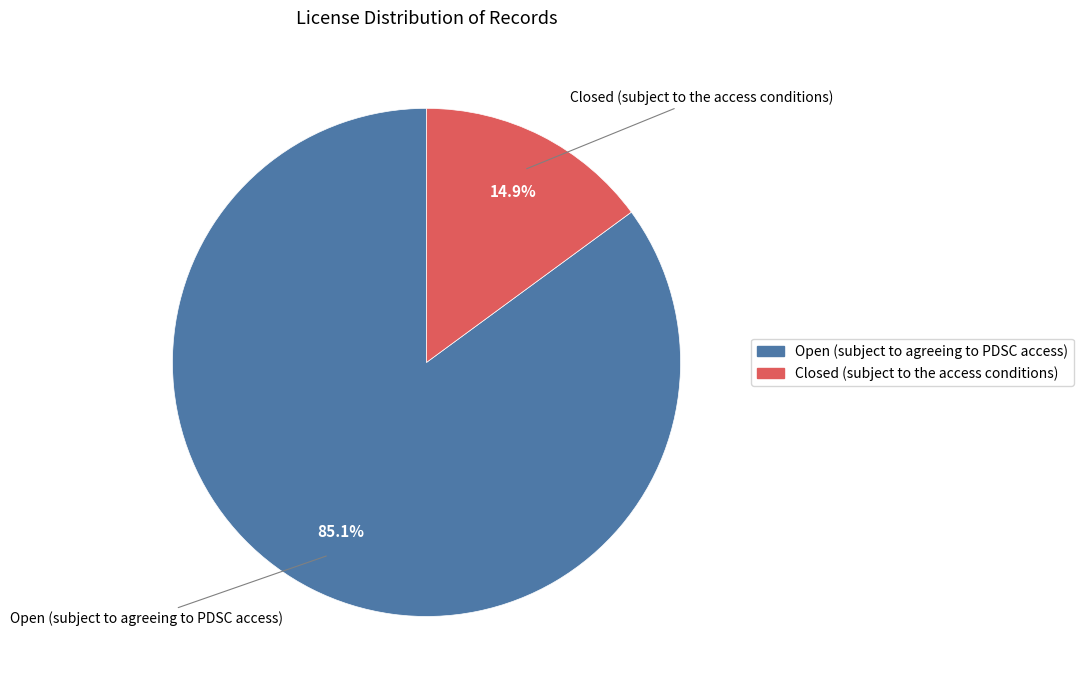

Does any single category account for the majority?

Yes